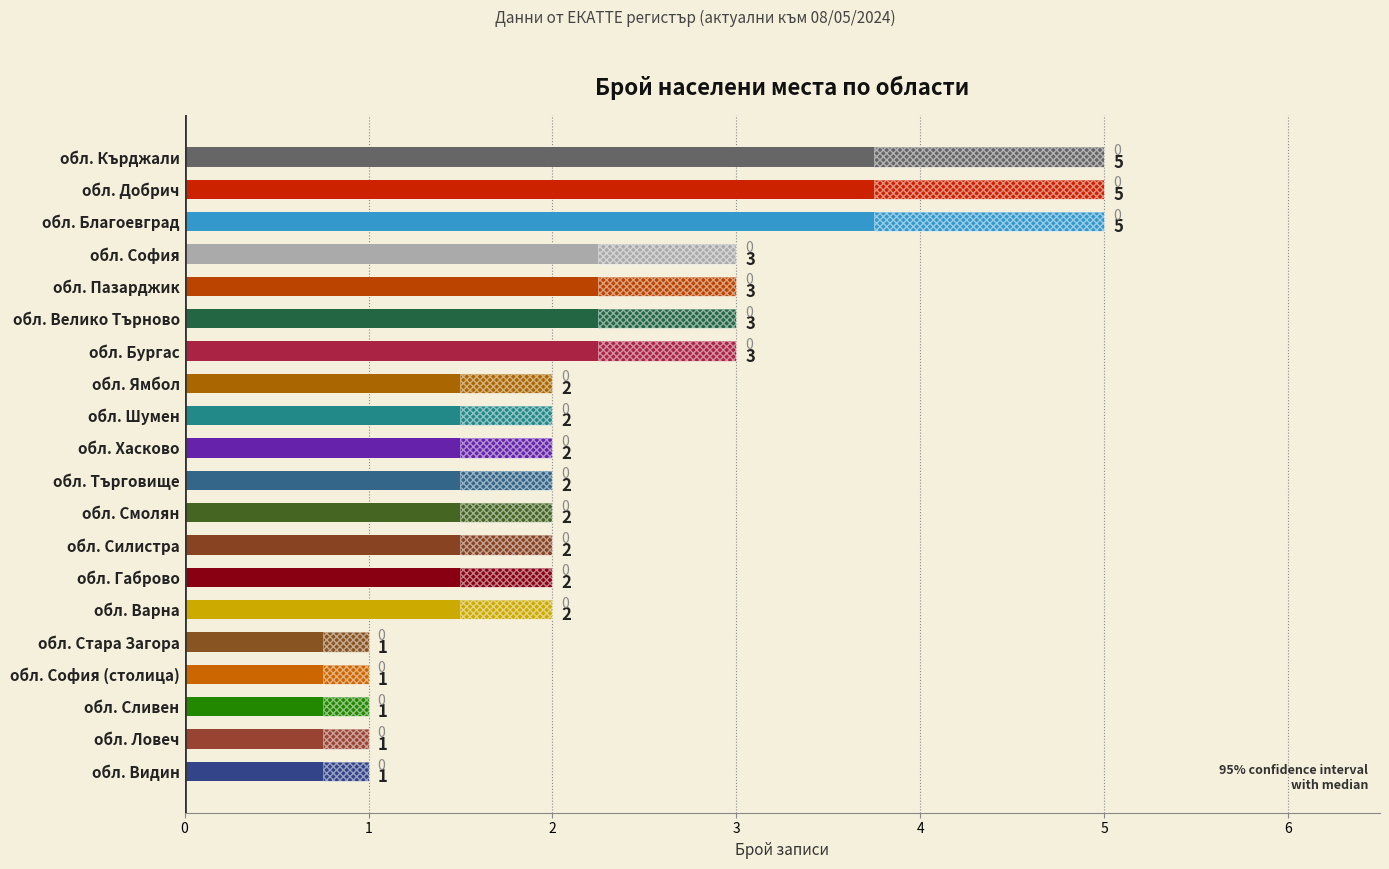

How many bars are there in total?

20